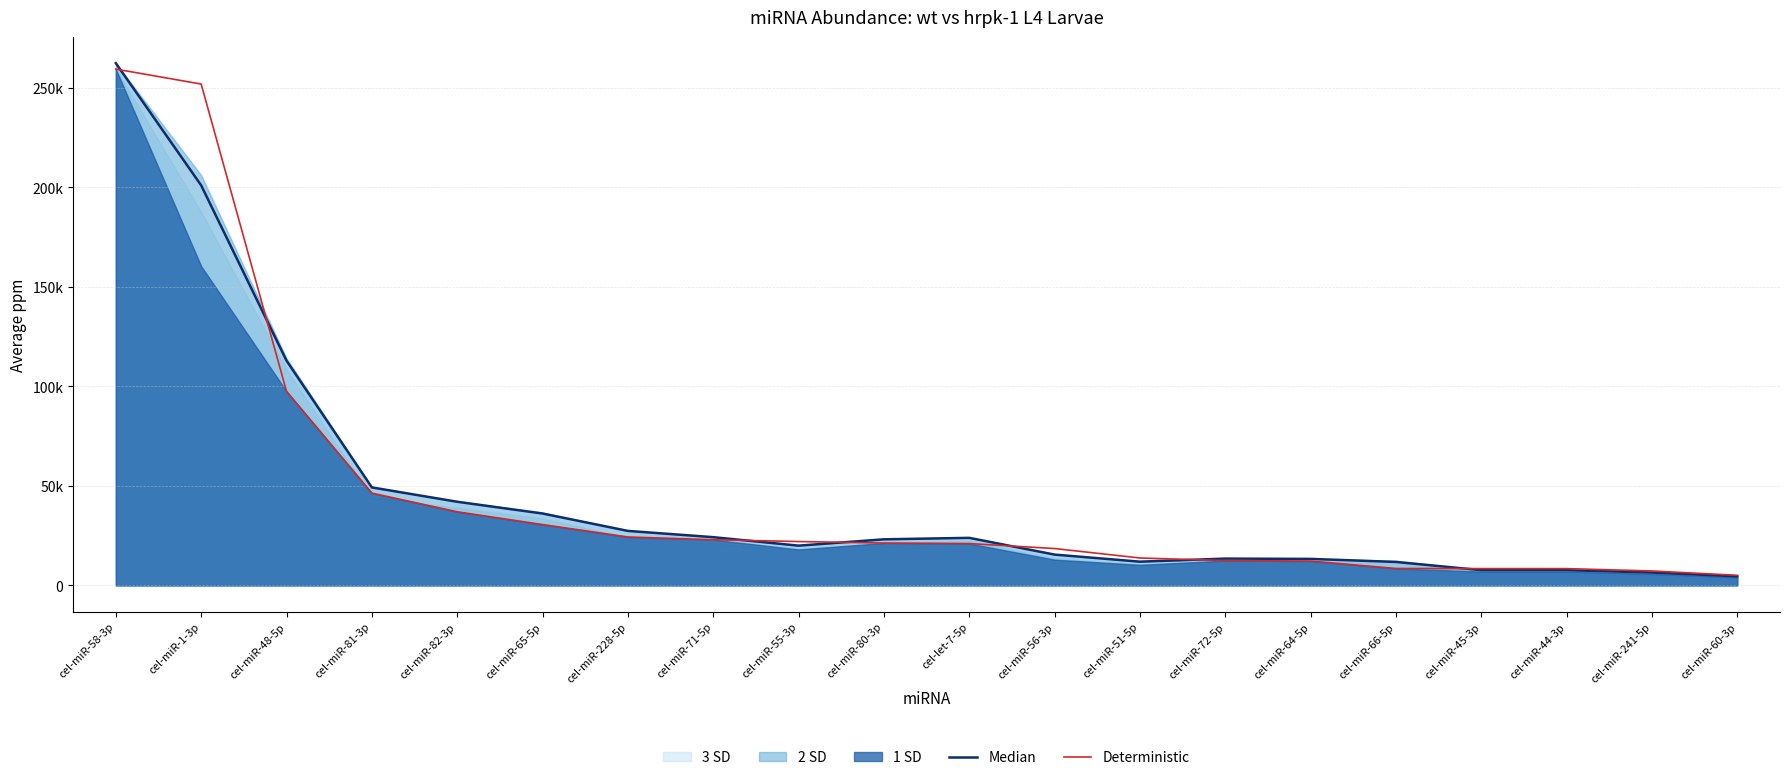

How many interior local valleys does the Median series have?

2